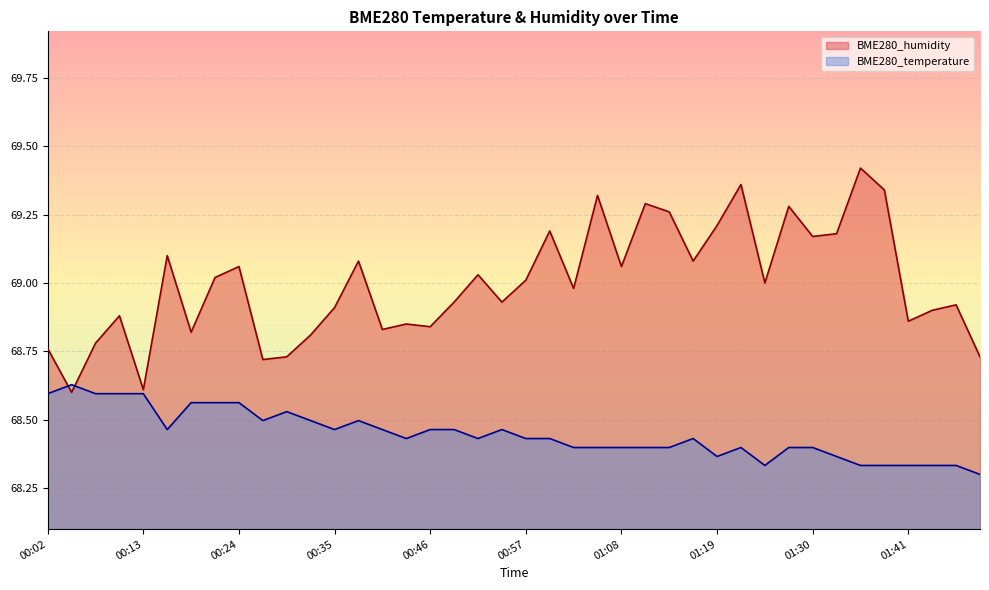

Does the chart display data point markers on the line(s)?

No